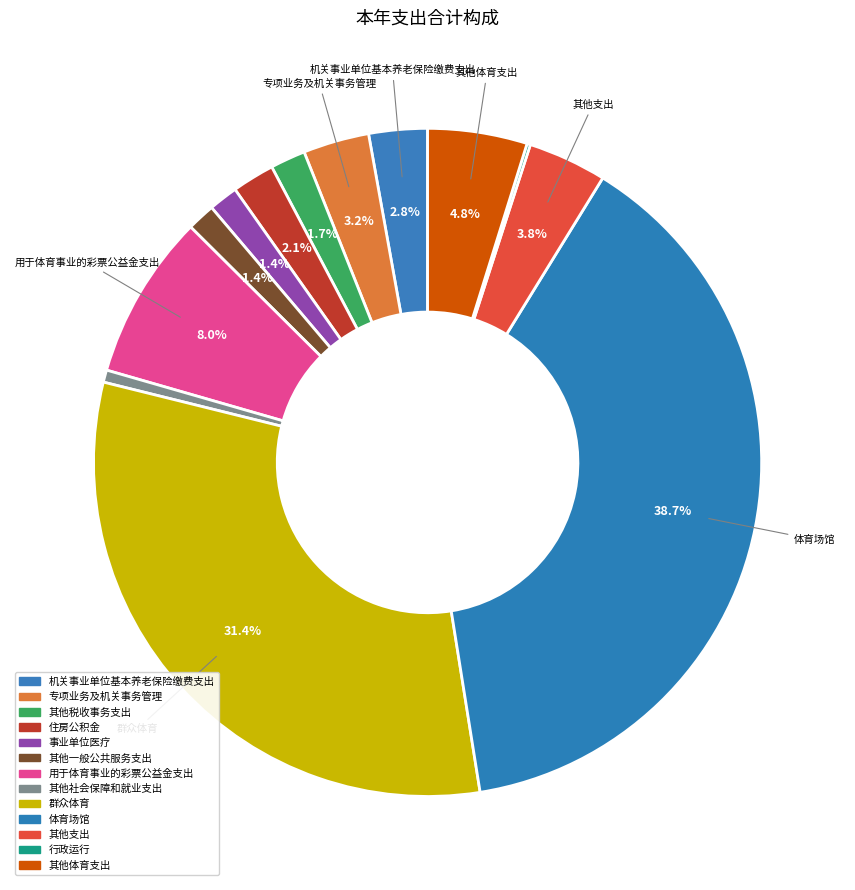

What percentage do 用于体育事业的彩票公益金支出 and 其他体育支出 together represent?

12.8%